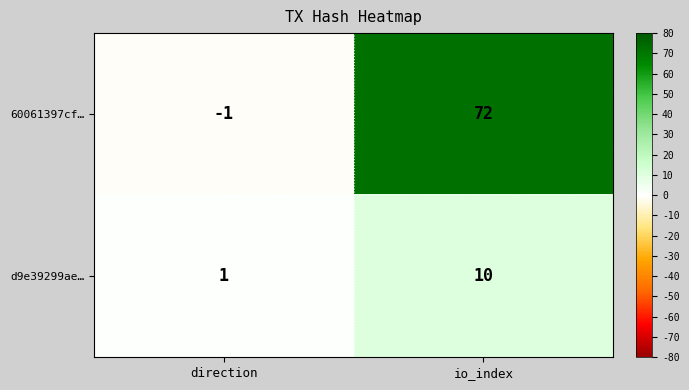

Rank the series at direction from lowest to highest value.

60061397cf…, d9e39299ae…